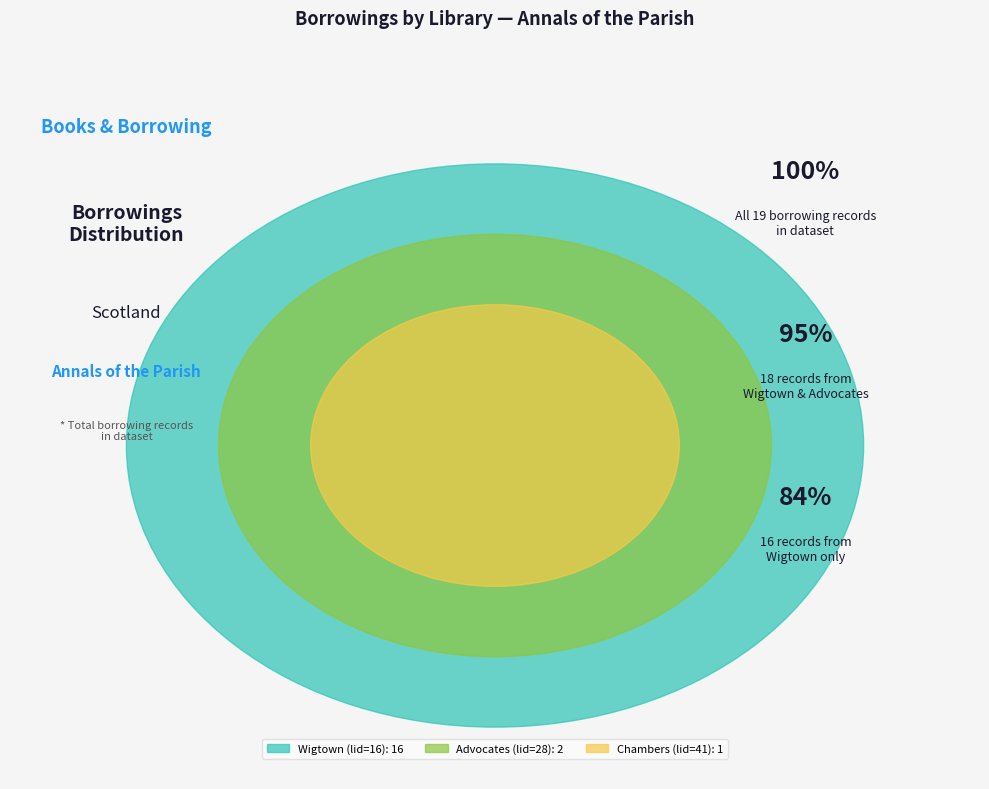

Is the sum of Wigtown Subscription Library (16) and Chambers Circulating Library (41) greater than half?

Yes